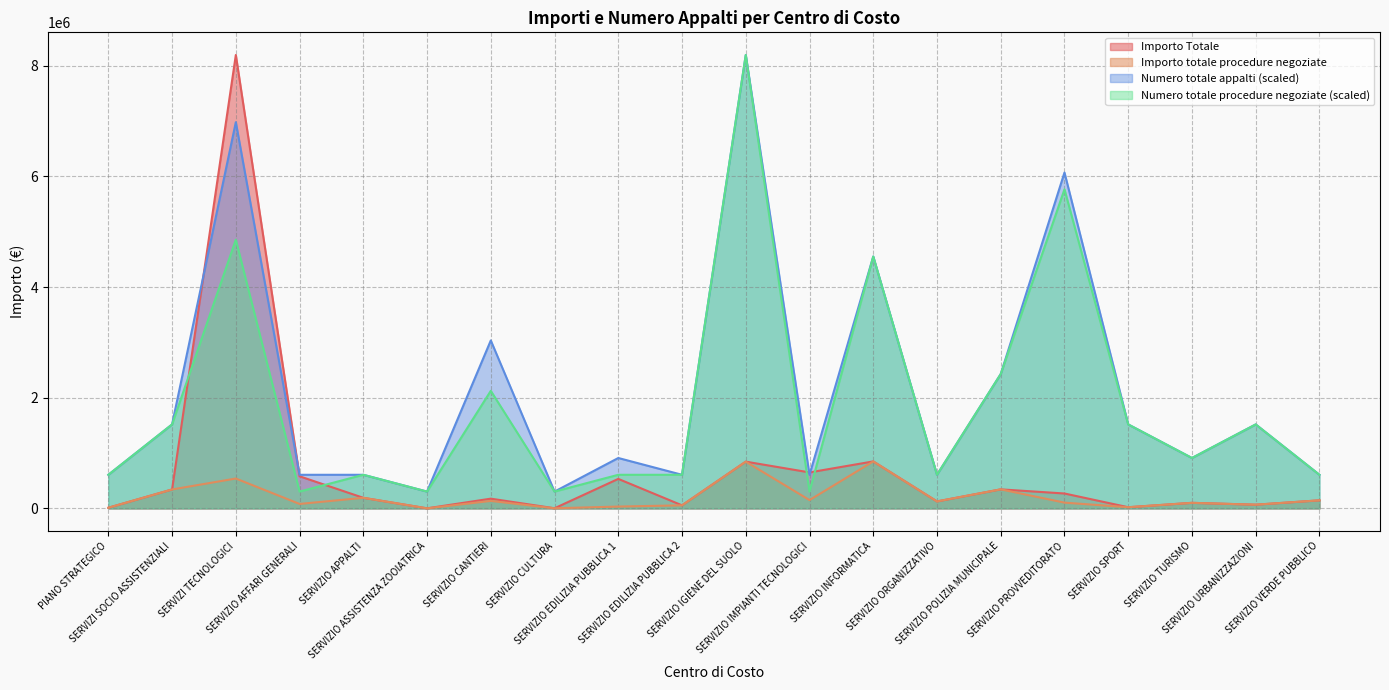

Does the chart display data point markers on the line(s)?

No